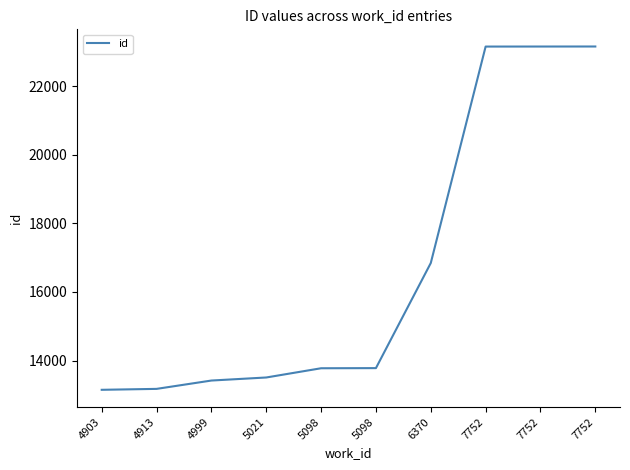

How many lines are shown in the chart?

1